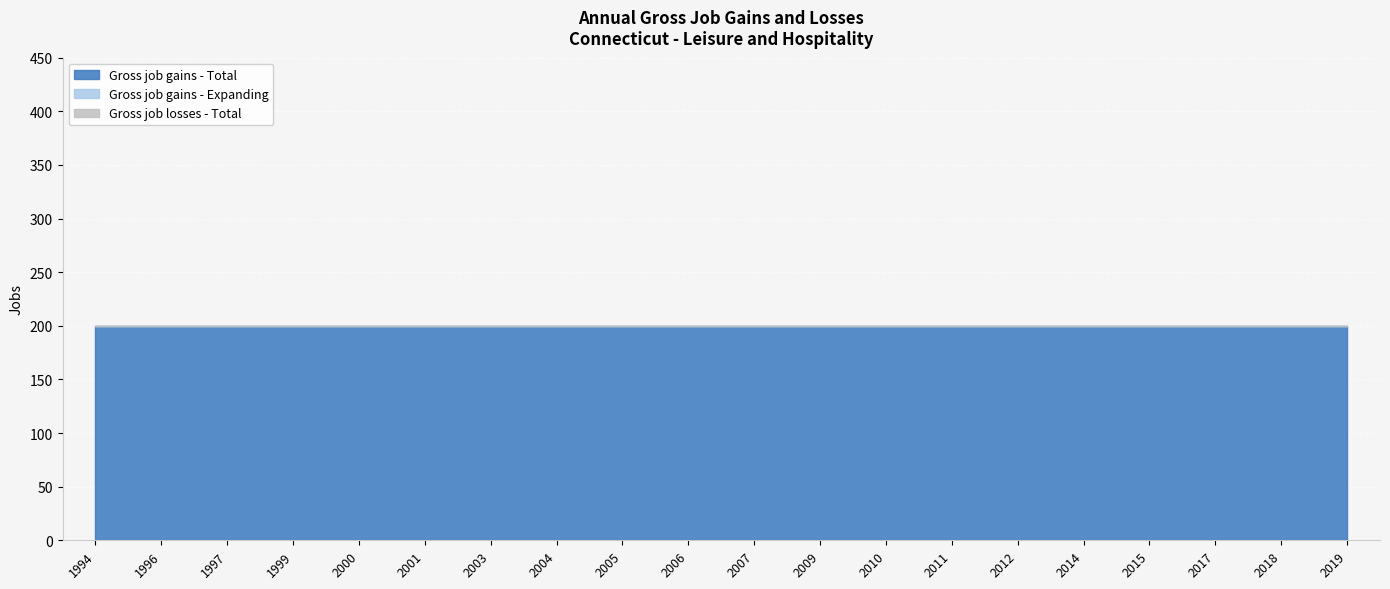

Reading left to right, transcribe all the data shown in this chart.

Gross job gains - Total: 200	200	200	200	200	200	200	200	200	200	200	200	200	200	200	200	200	200	200	200
Gross job gains - Expanding: 0	0	0	0	0	0	0	0	0	0	0	0	0	0	0	0	0	0	0	0
Gross job losses - Total: 0	0	0	0	0	0	0	0	0	0	0	0	0	0	0	0	0	0	0	0